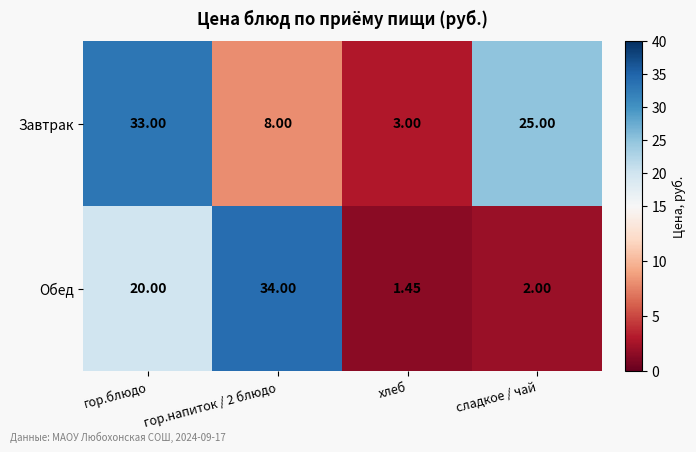

At which category is the sum across all series the highest?

гор.блюдо